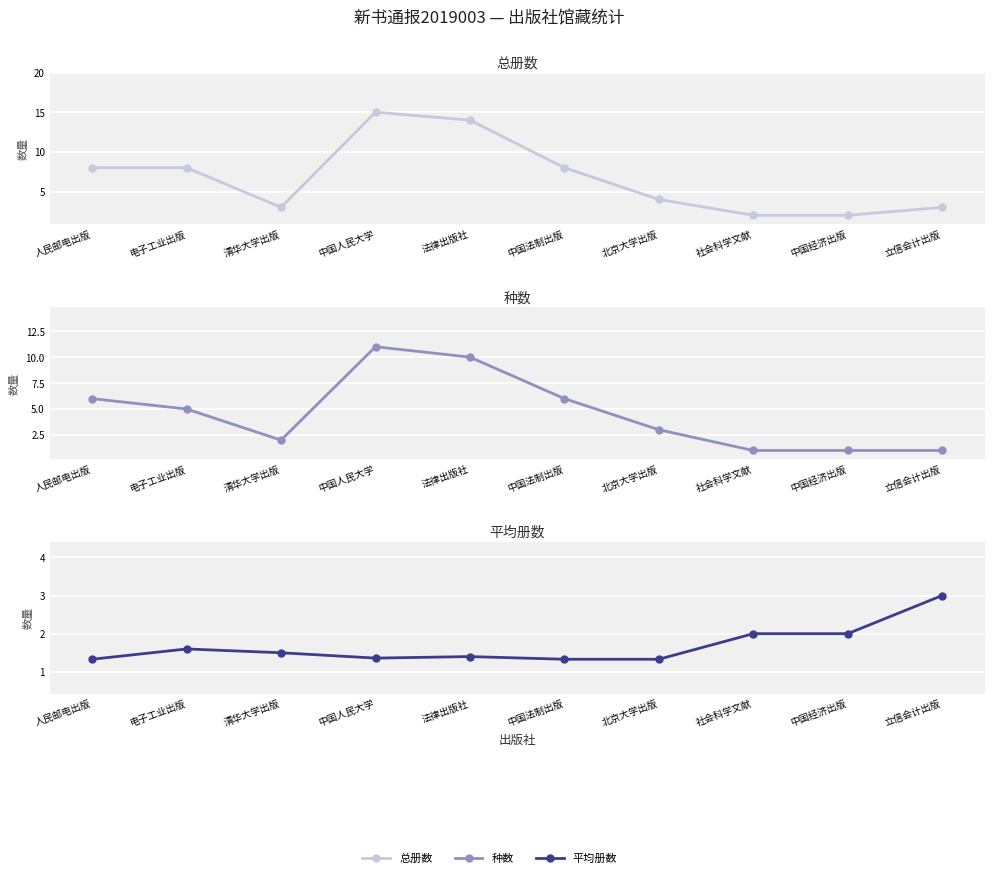

Between 北京大学出版 and 立信会计出版, which series saw the biggest shift?

种数